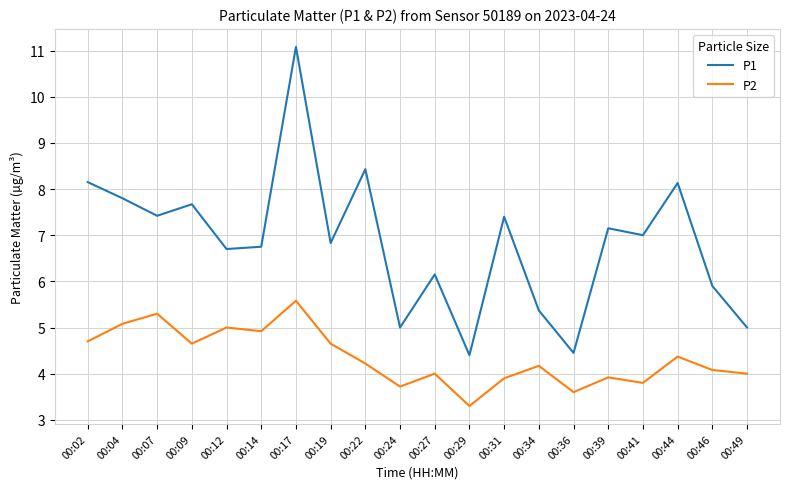

What is the difference between the maximum and minimum values in the P2 series?

2.3